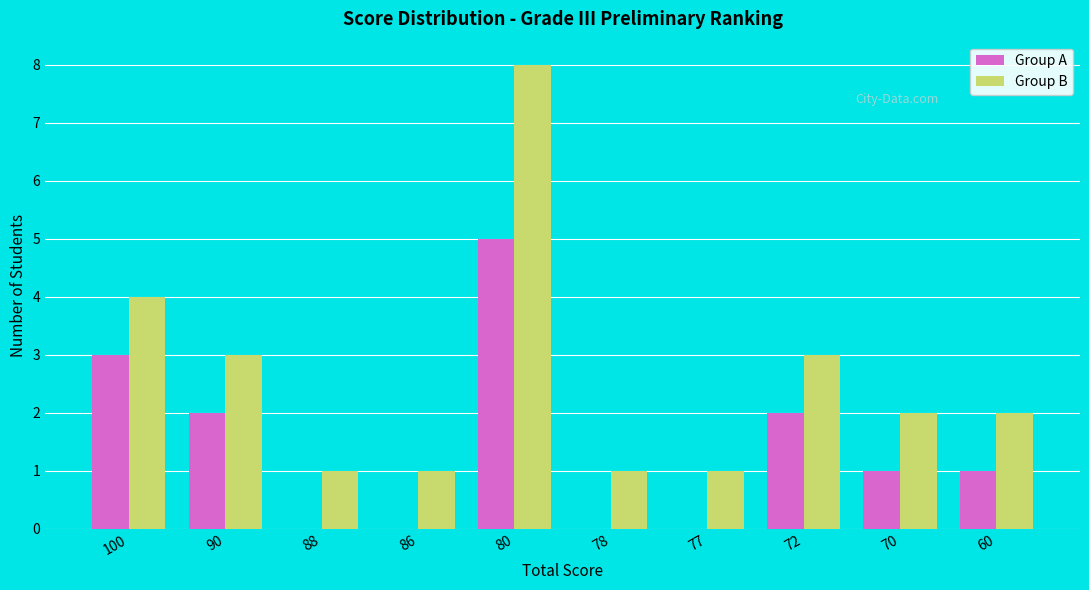

What is the total value across all series at 70?

3